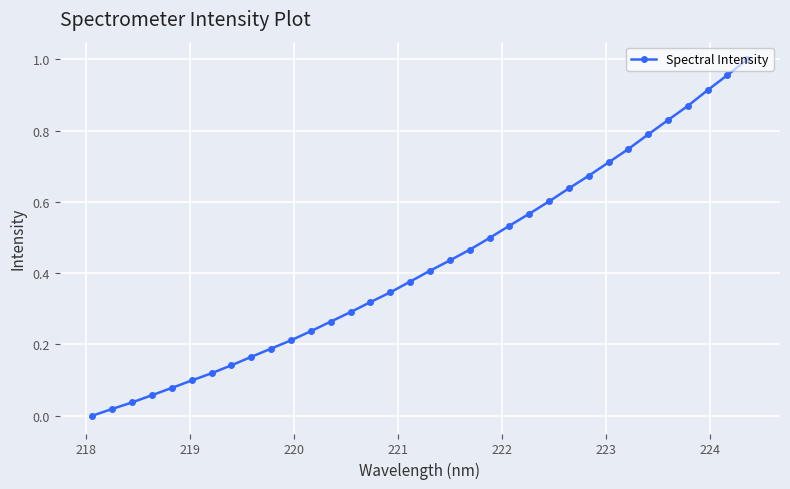

Does the chart display data point markers on the line(s)?

Yes